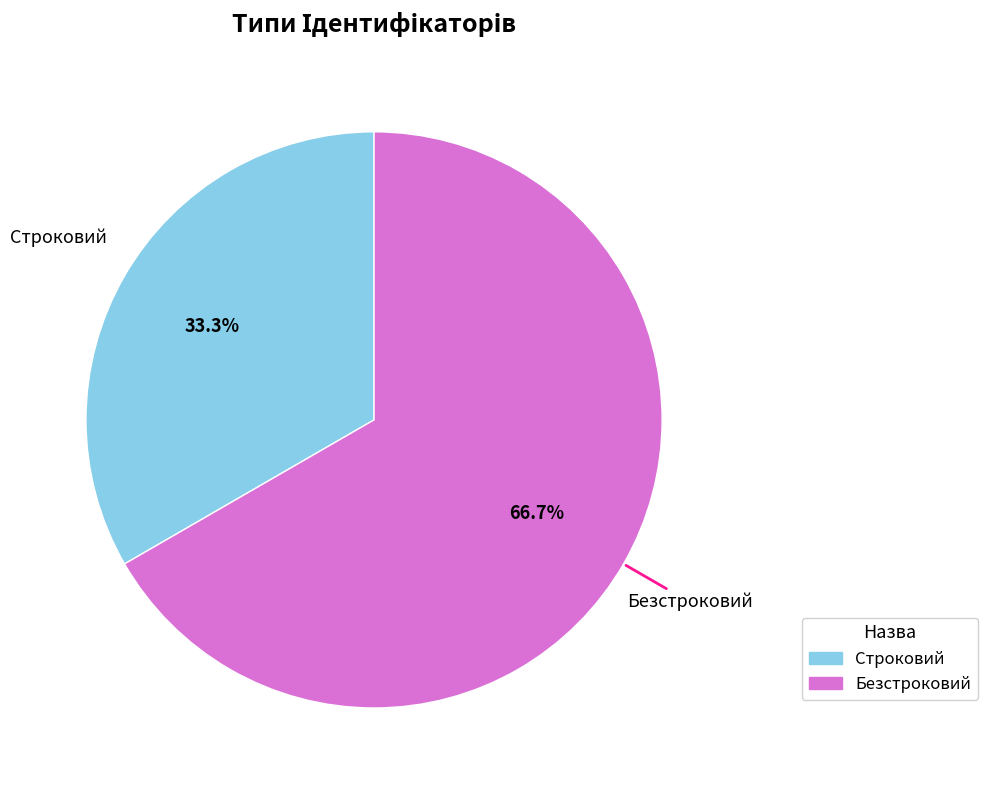

To the nearest percent, what is the average slice percentage?

50%